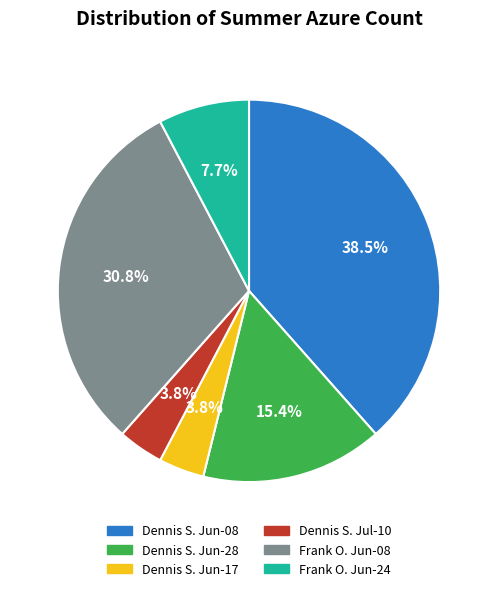

Is there a majority slice in this chart?

No